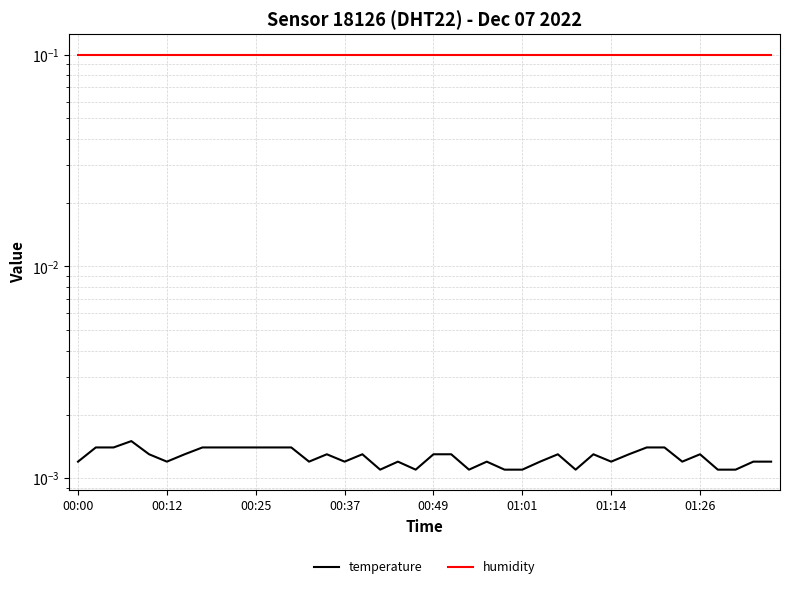

True or false: humidity and temperature cross at least once.

False